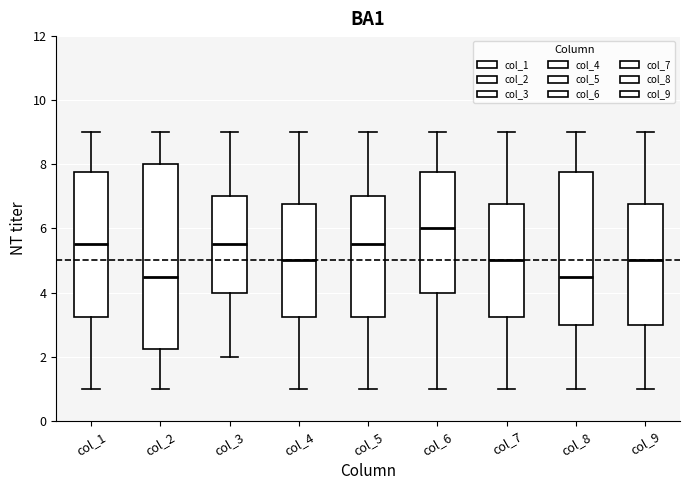

Where is the upper edge of the box for col_3 on the y-axis? The values are not printed on the chart, so give them approximately, as read against the axis.

7.0